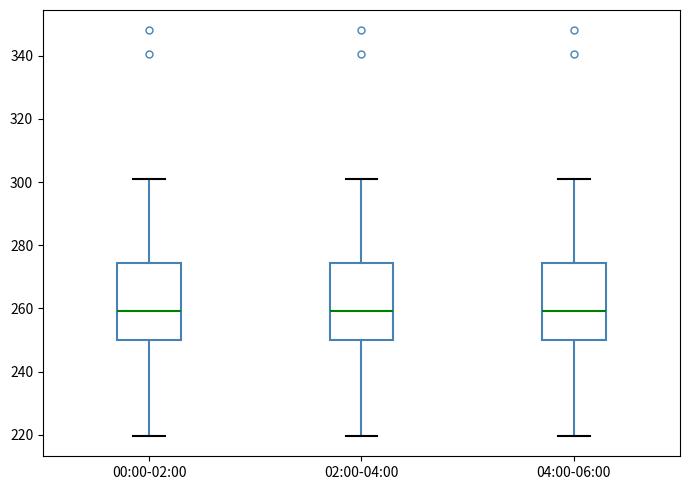

Reading left to right, read every box against the y-axis: the position of its median line, the range the box covers, and the ends of its whiskers. The values are not printed on the chart, so give them approximately, as read against the axis.

00:00-02:00: median 260, box 250 to 274, whiskers 220 to 302
02:00-04:00: median 260, box 250 to 274, whiskers 220 to 302
04:00-06:00: median 260, box 250 to 274, whiskers 220 to 302